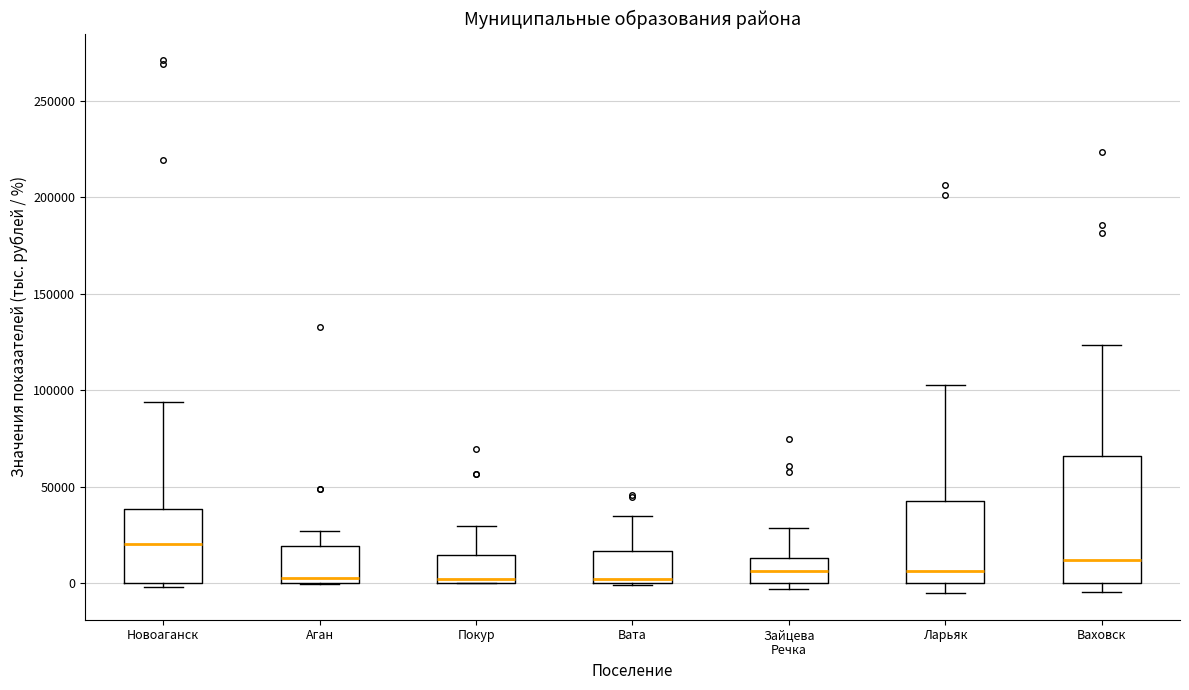

Which box has the highest median line?

Новоаганск